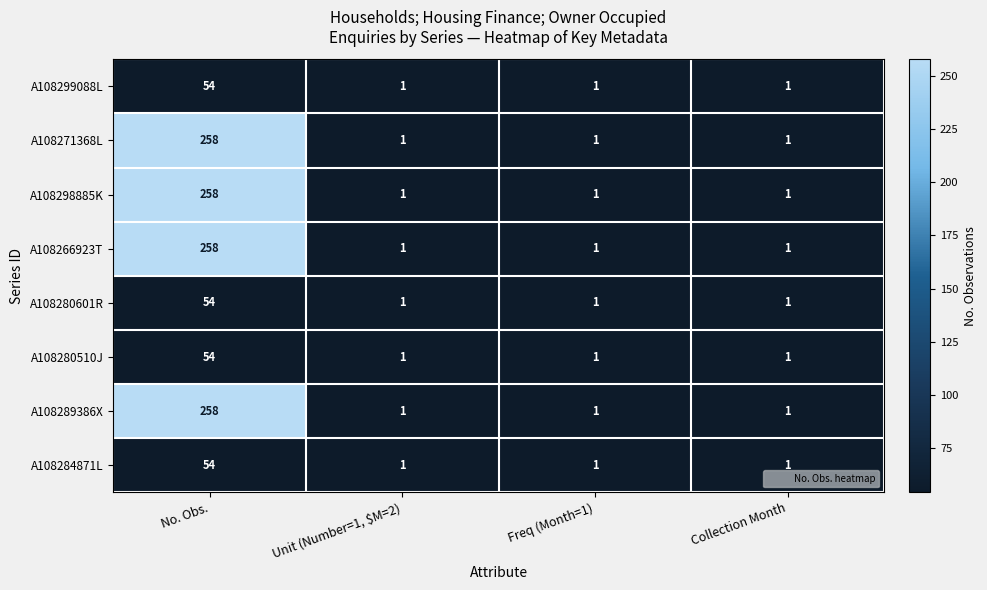

What is the maximum value shown in the chart?

258